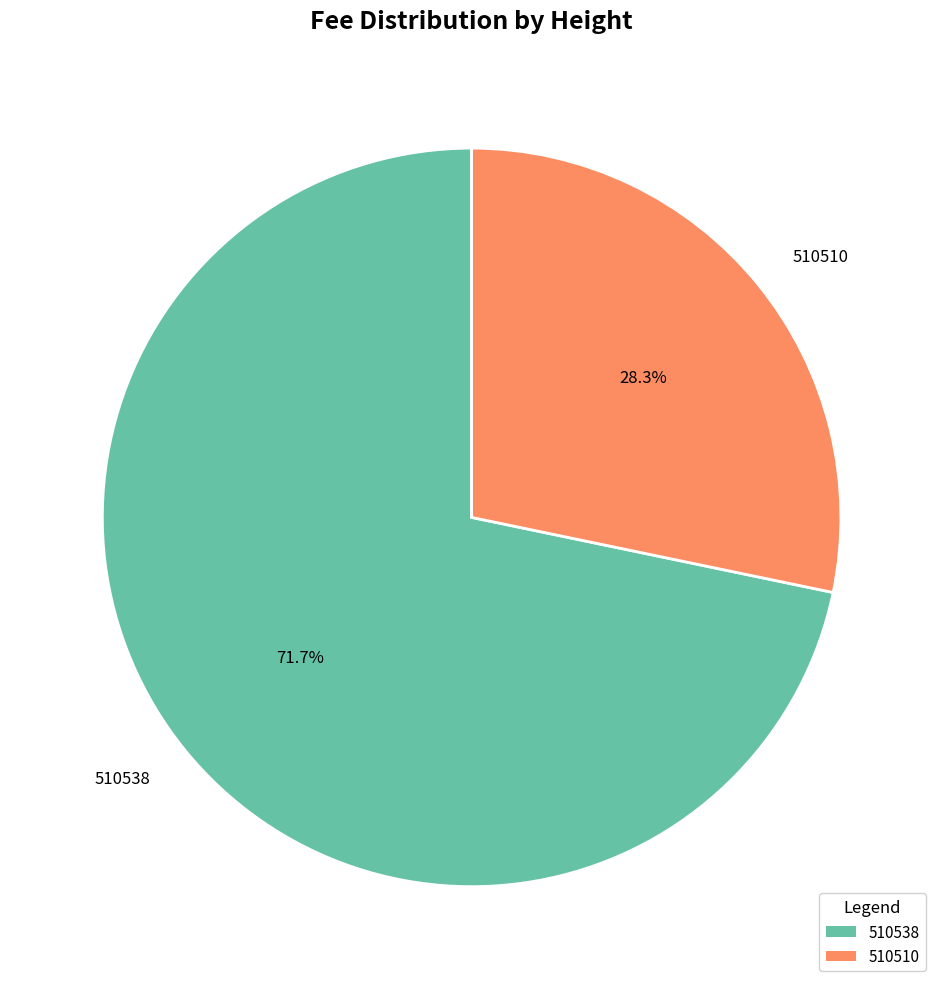

How many segments does this pie chart have?

2